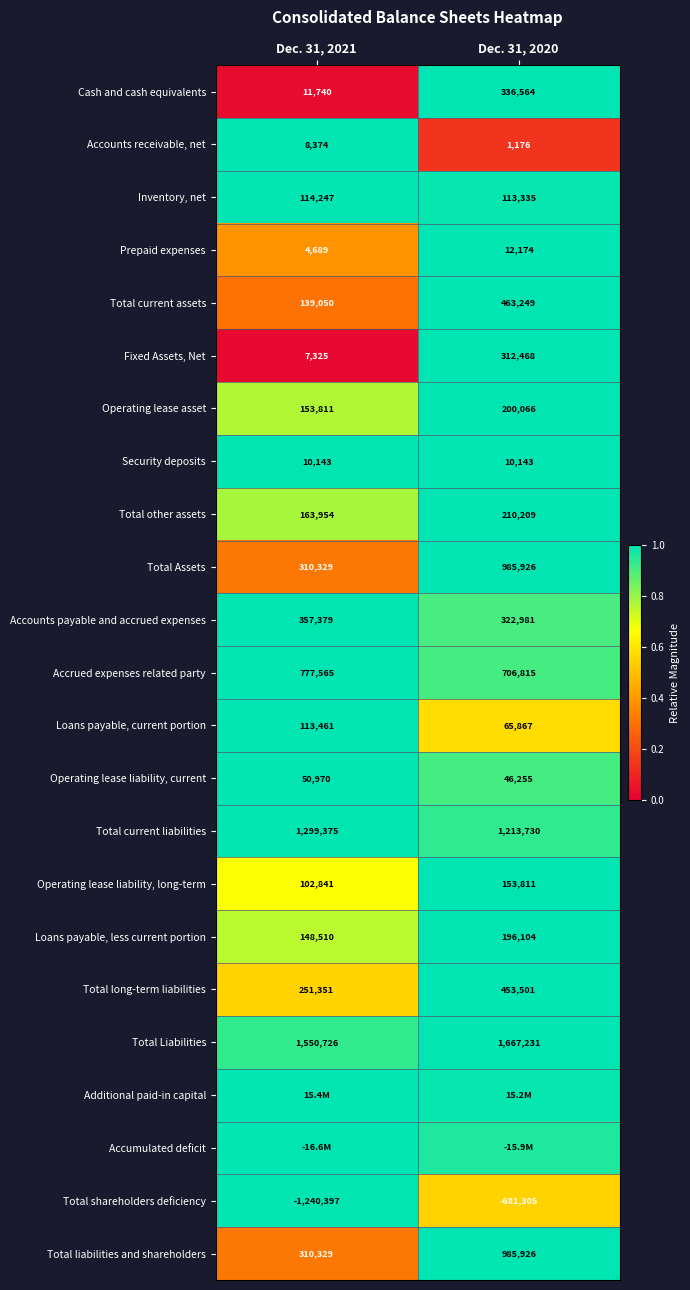

Is the value of Prepaid expenses at Dec. 31, 2020 greater than the value of Accounts receivable, net at Dec. 31, 2021?

Yes